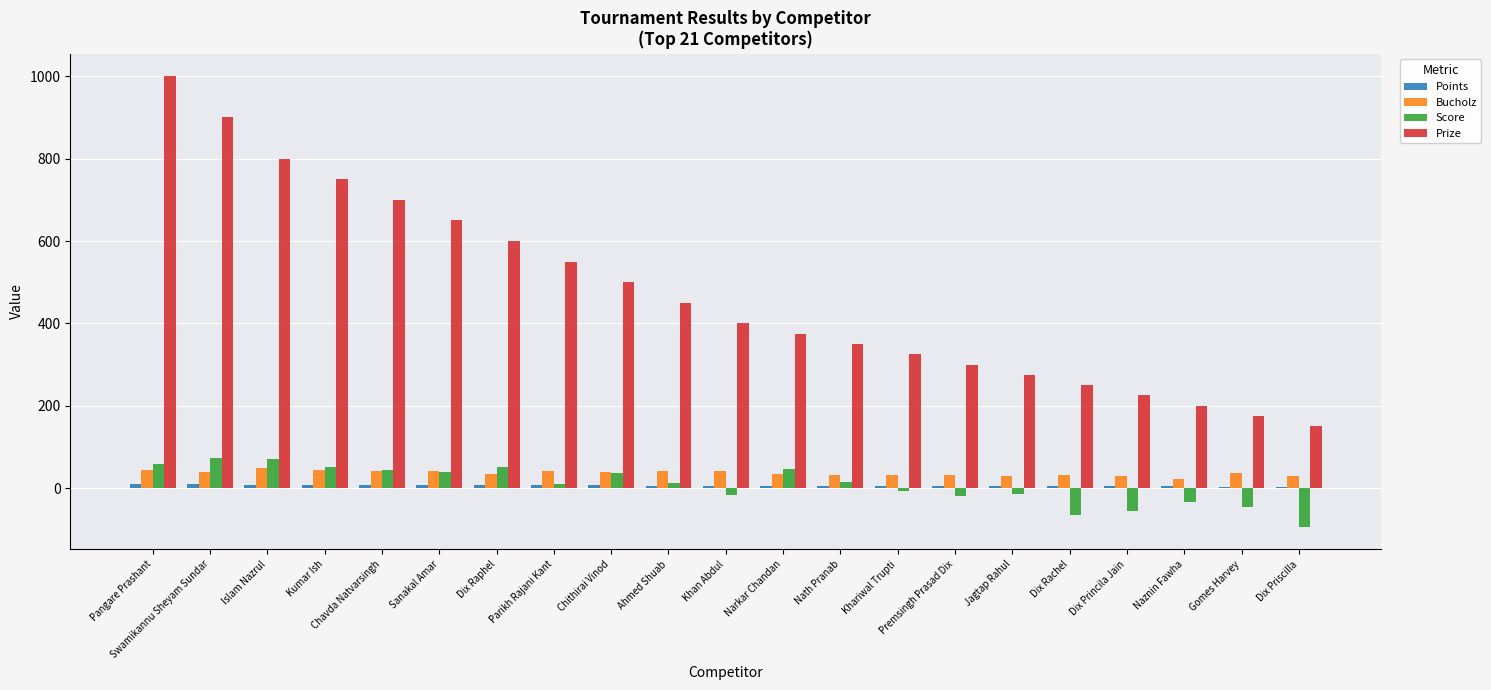

Which series has the widest spread of values?

Prize